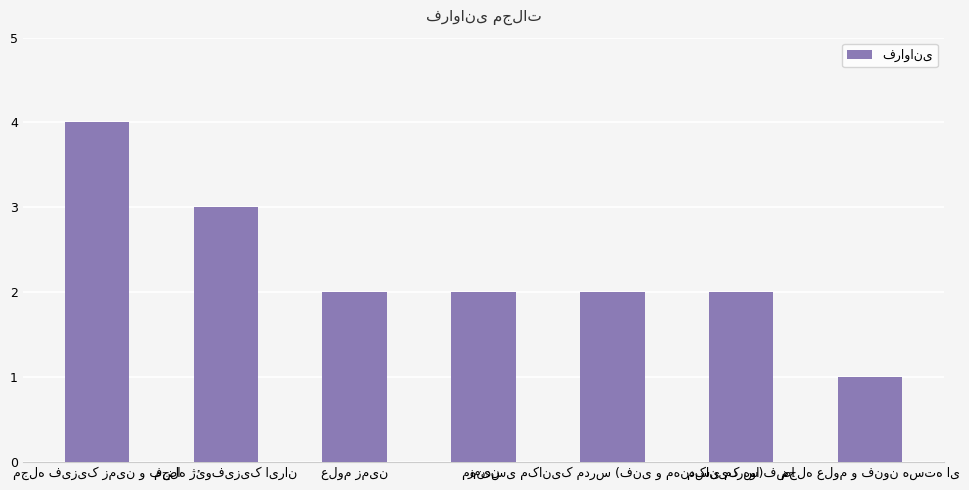

What is the maximum value shown in the chart?

4